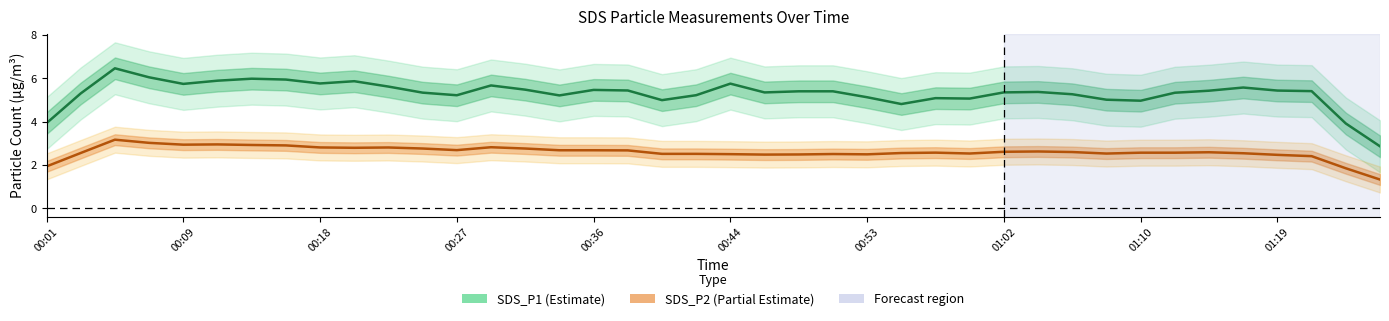

What is the approximate value of SDS_P2 (Partial Estimate) at 01:10?

2.6